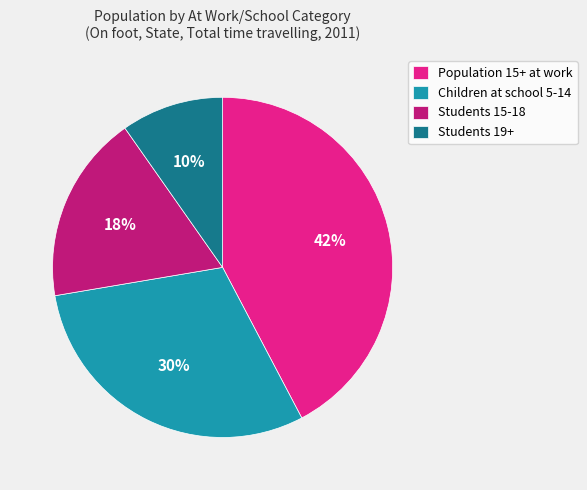

Count the number of slices in the pie.

4